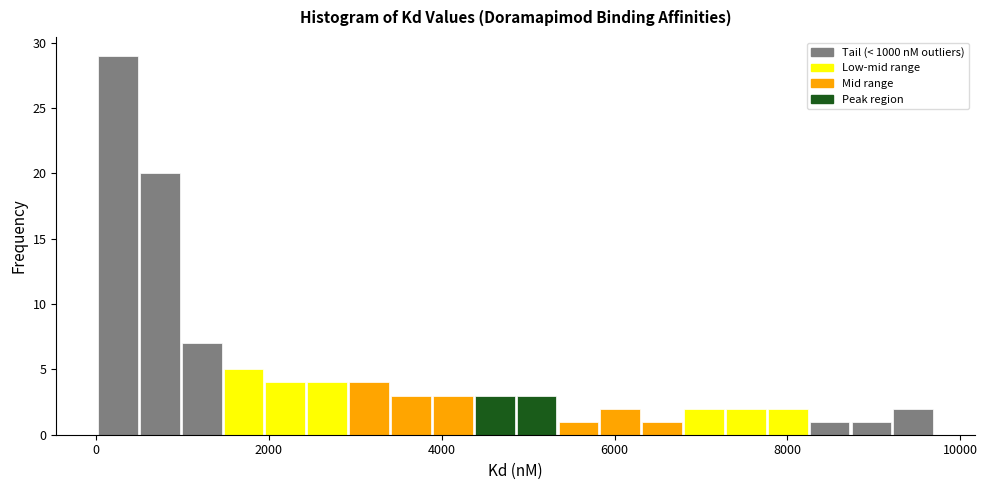

Around what value on the x-axis is the tallest bar? Give the approximate position of its centre, as read against the axis.

200